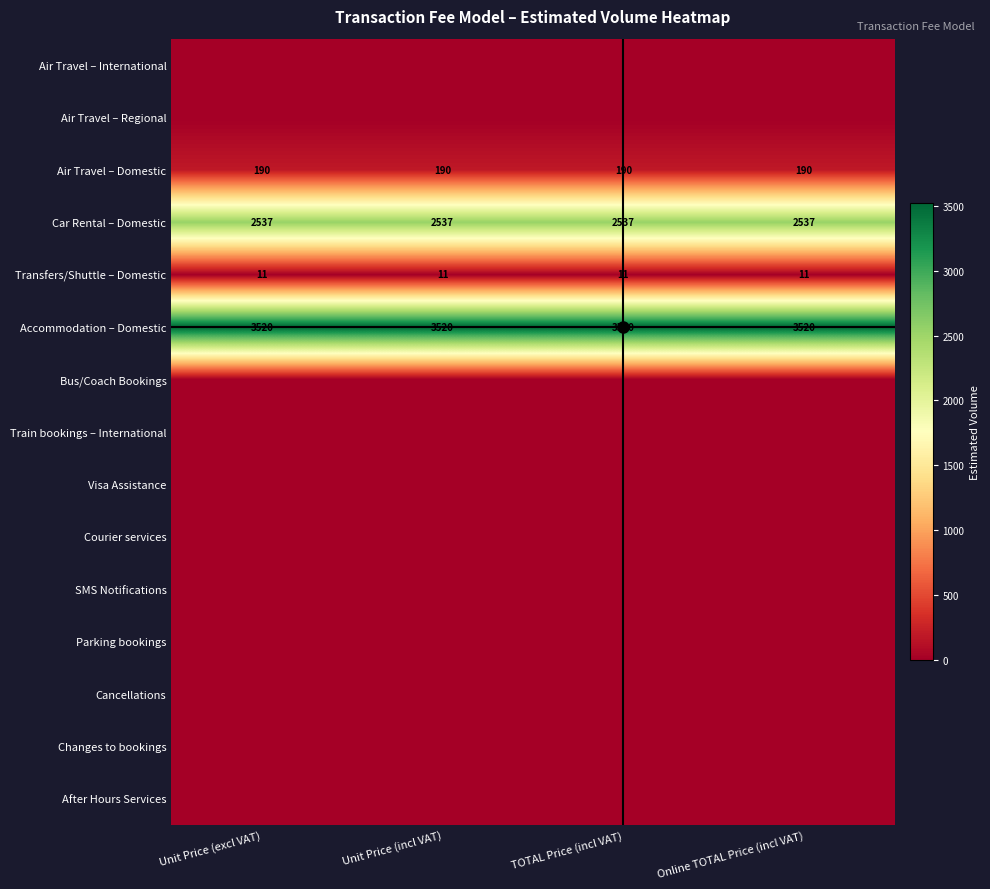

Is it true that Accommodation – Domestic equals 1987 at Unit Price (incl VAT)?

False